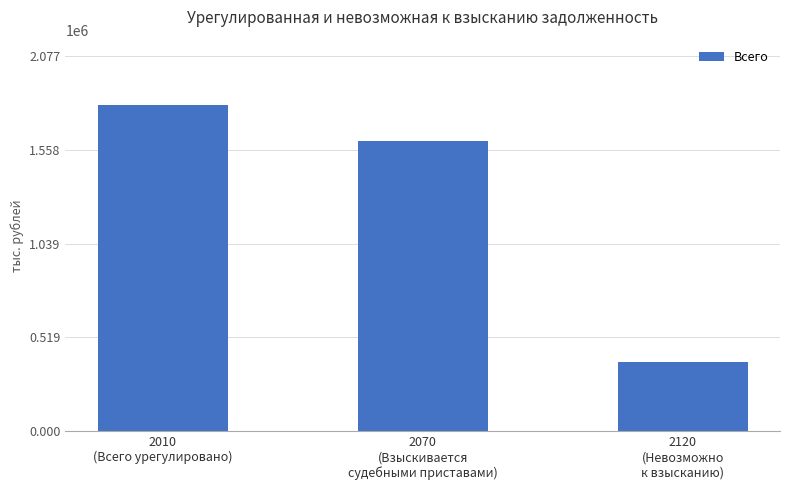

What is the ratio of the value at 2120
(Невозможно
к взысканию) to the value at 2070
(Взыскивается
судебными приставами)?

0.2